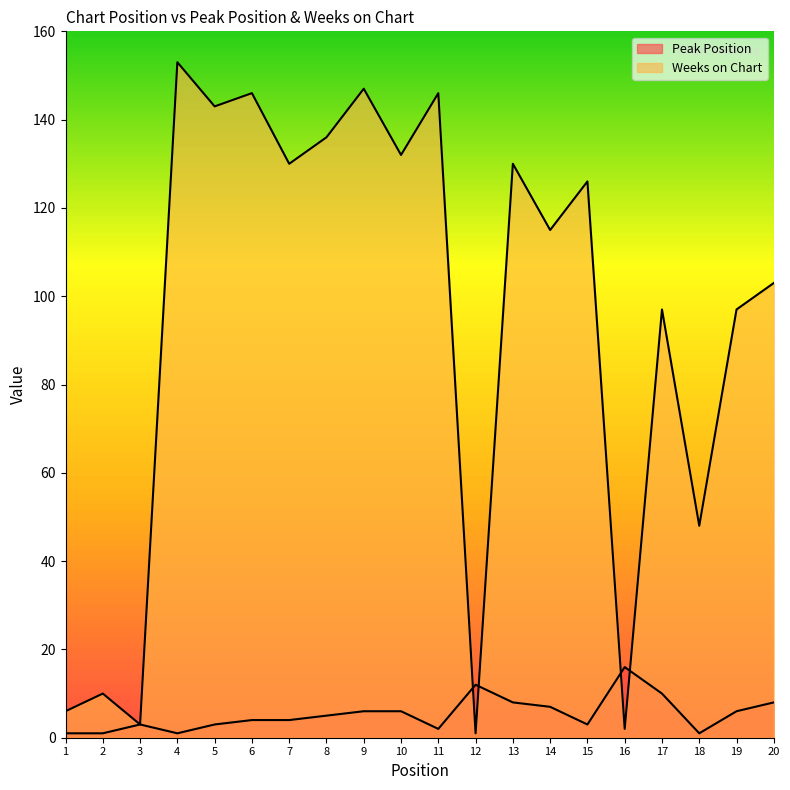

What is the minimum value shown in the chart?

1